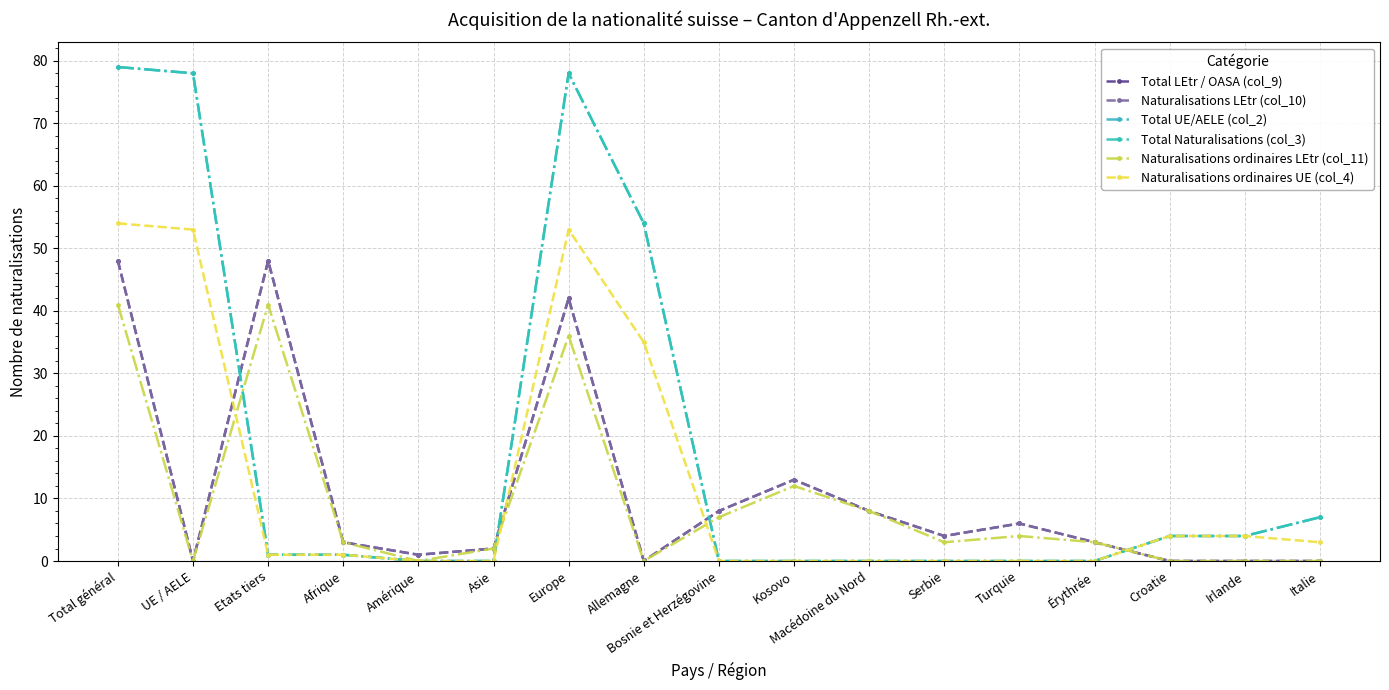

Is this an area chart (filled region under the line)?

No